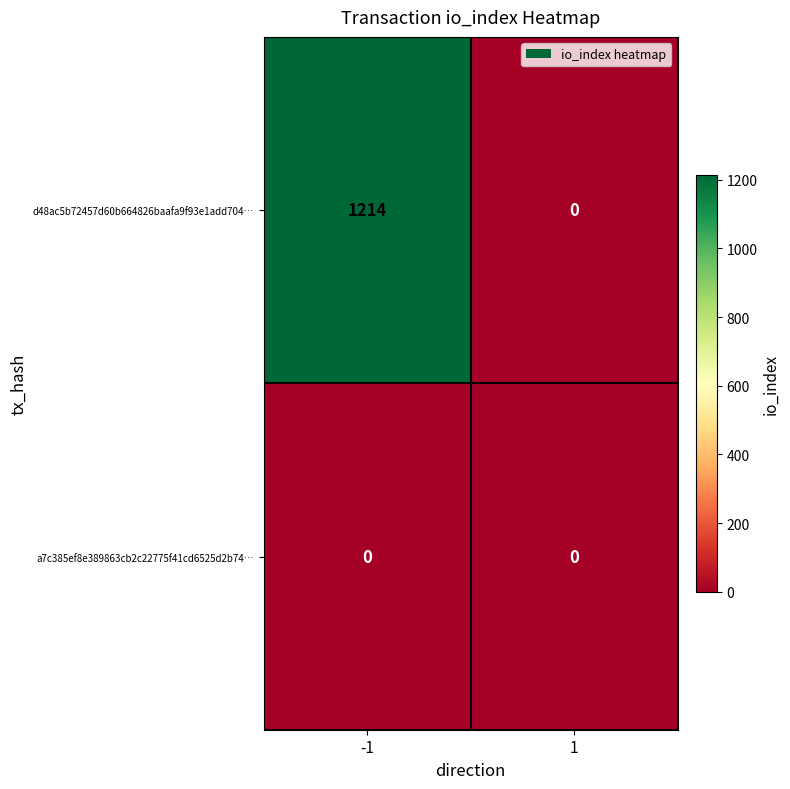

What is the greatest value displayed?

1214